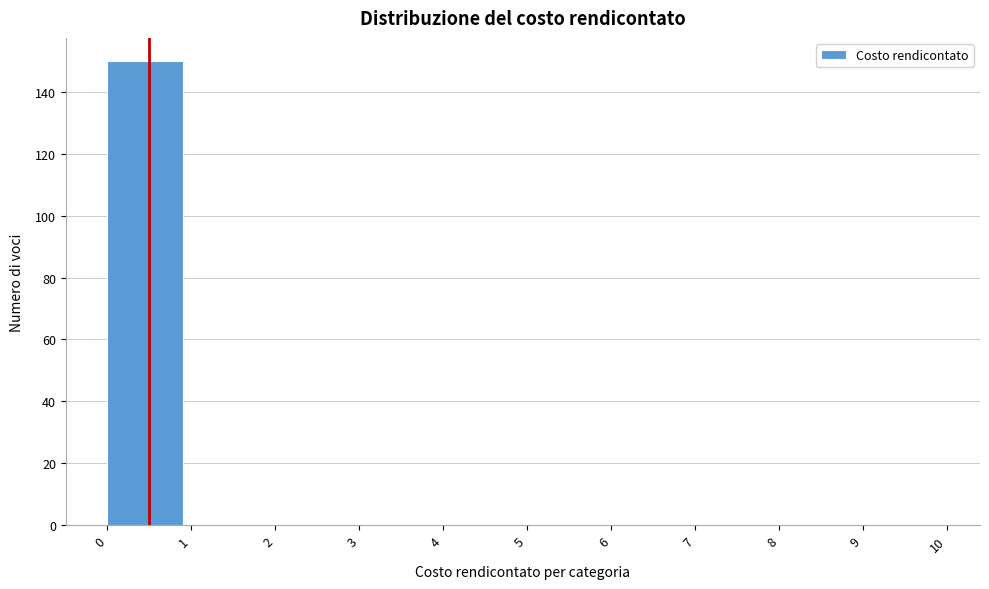

What is the height of the bar covering 0 to 1 on the x-axis? The values are not printed on the chart, so give them approximately, as read against the axis.

150